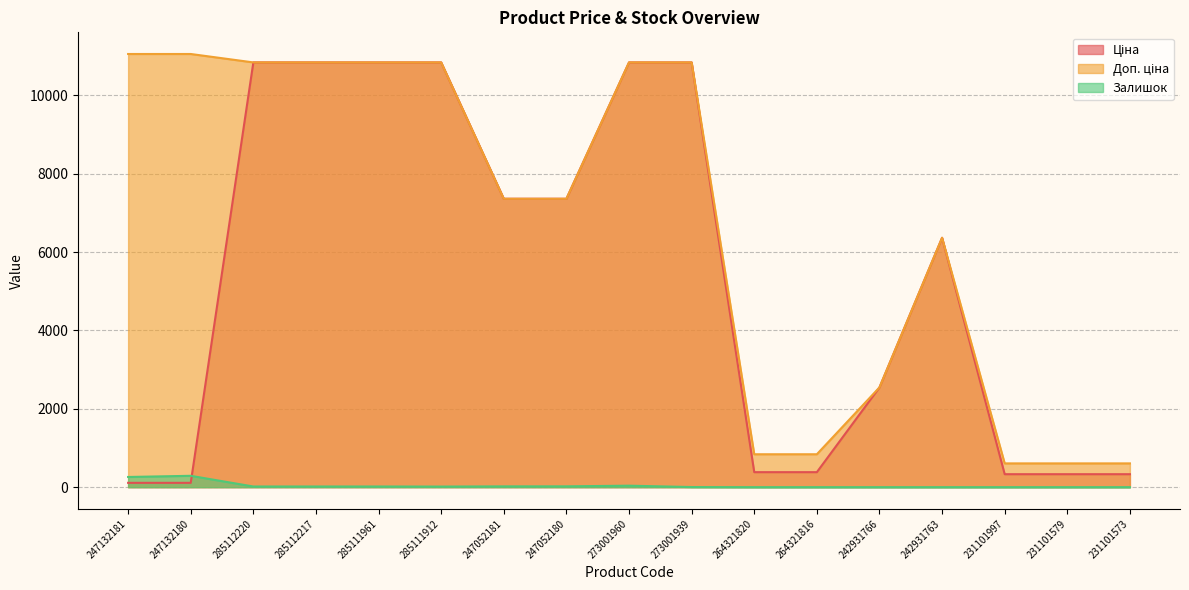

Which series has the largest range (max minus min)?

Ціна